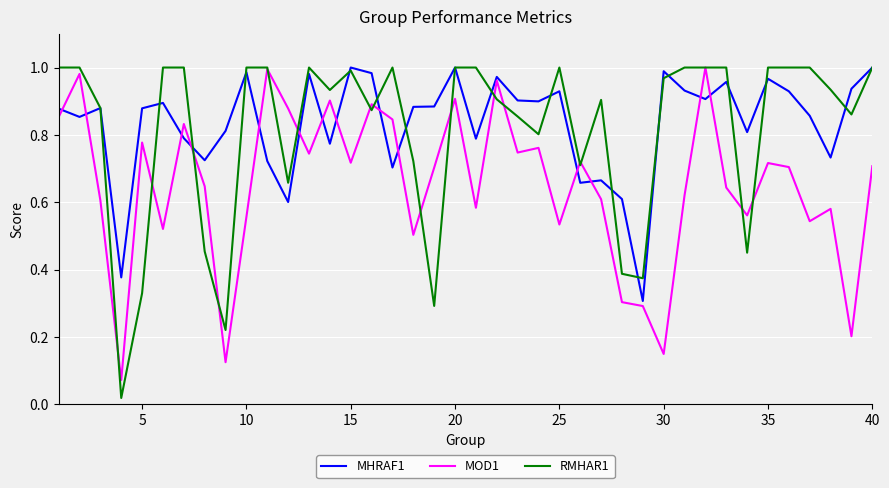

Does the chart have visible grid lines?

Yes